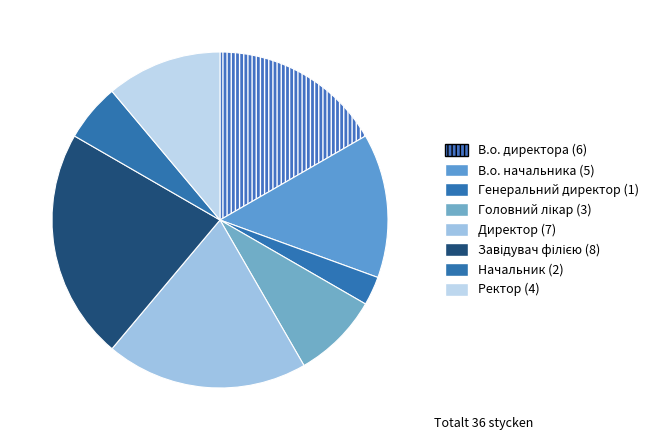

How many segments does this pie chart have?

8